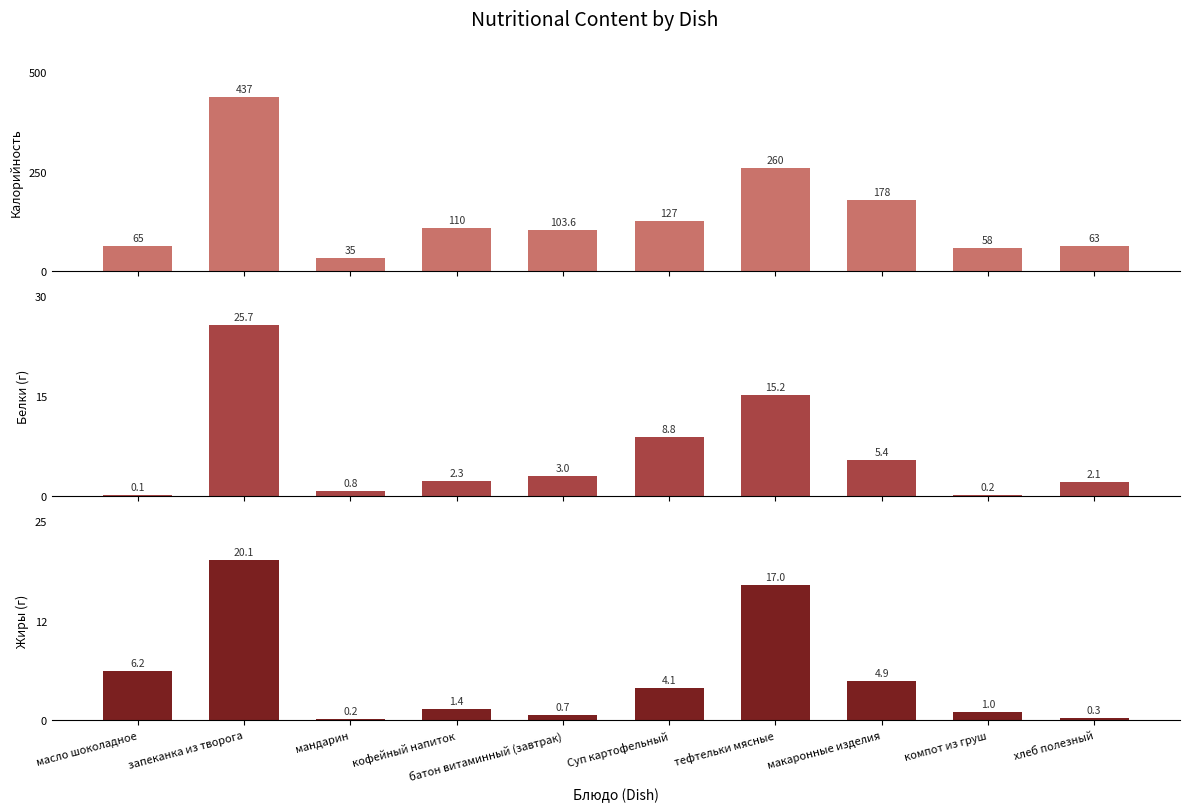

What is the sum of all Калорийность values?

1436.6